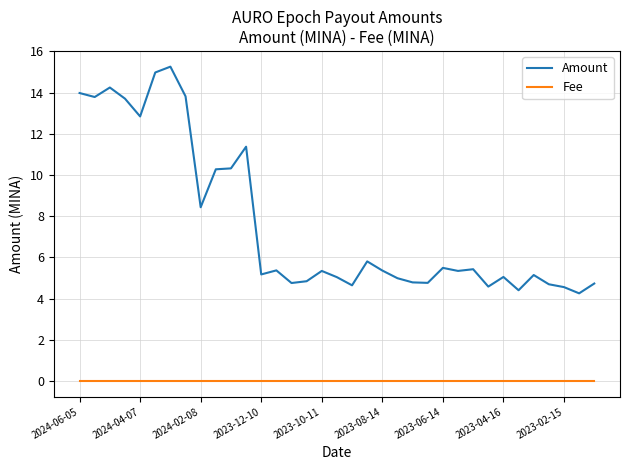

Rank the series by their average value, from highest to lowest.

Amount, Fee